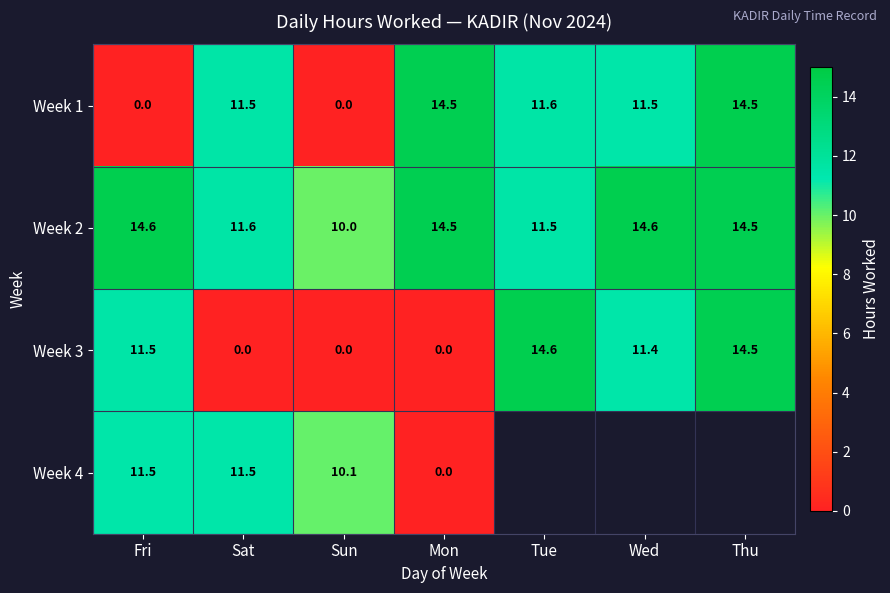

What is the sum of all Week 3 values?

52.0